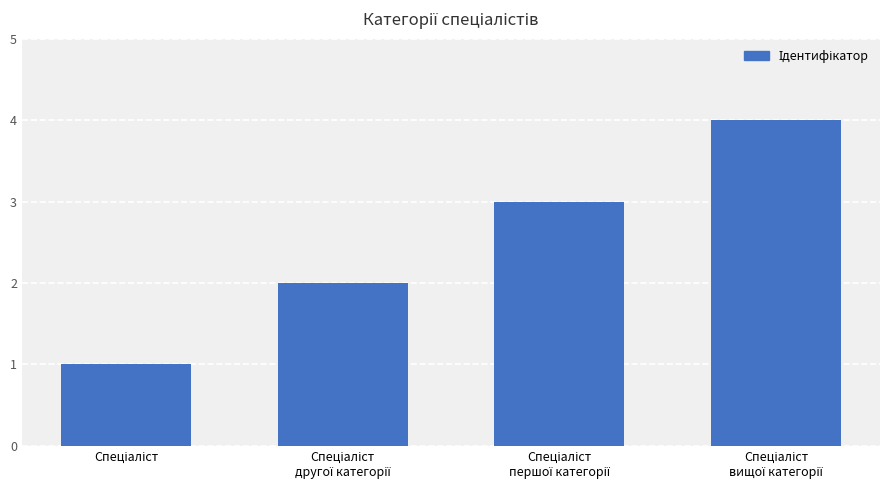

What is the difference between the maximum and minimum values?

3